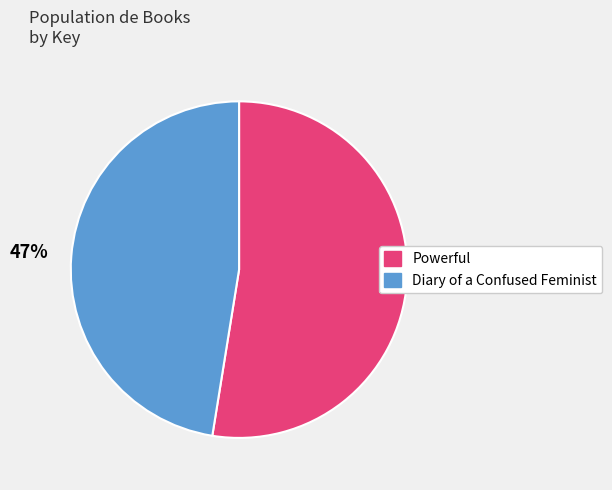

True or false: Diary of a Confused Feminist accounts for 47% of the total.

True